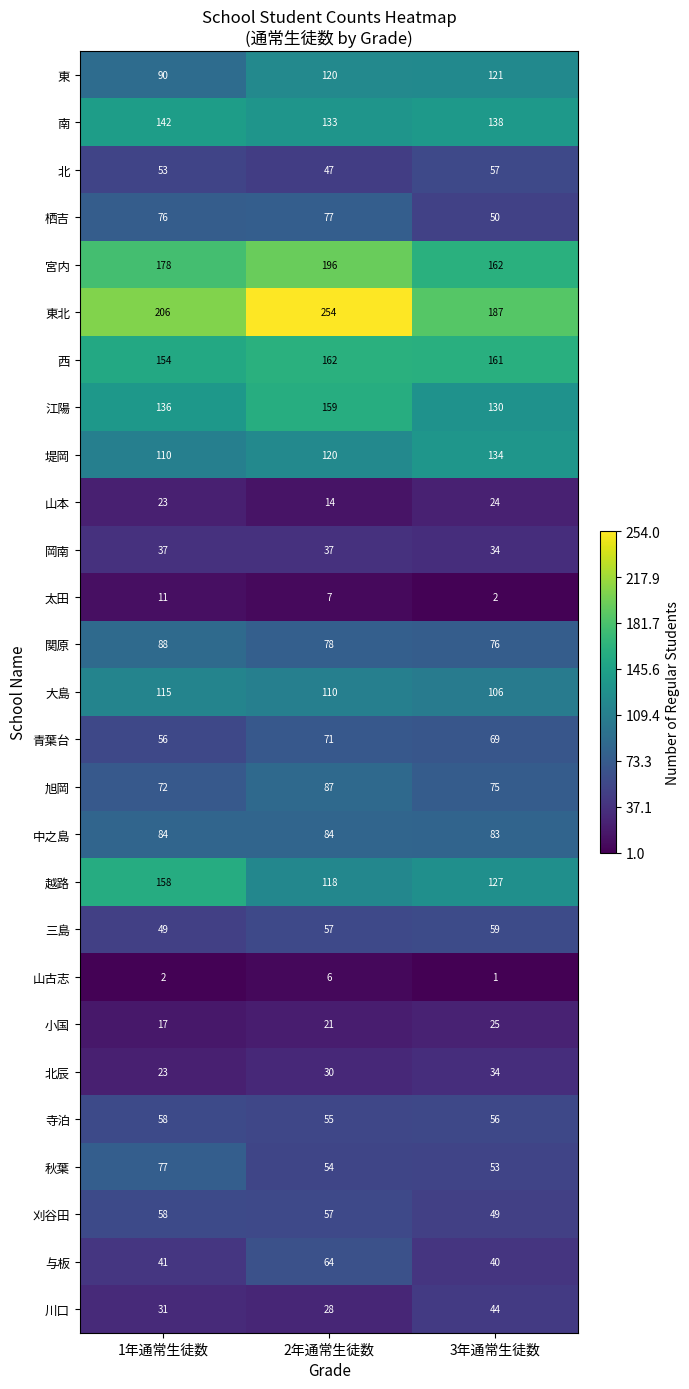

What is the highest value of the 青葉台 series?

71